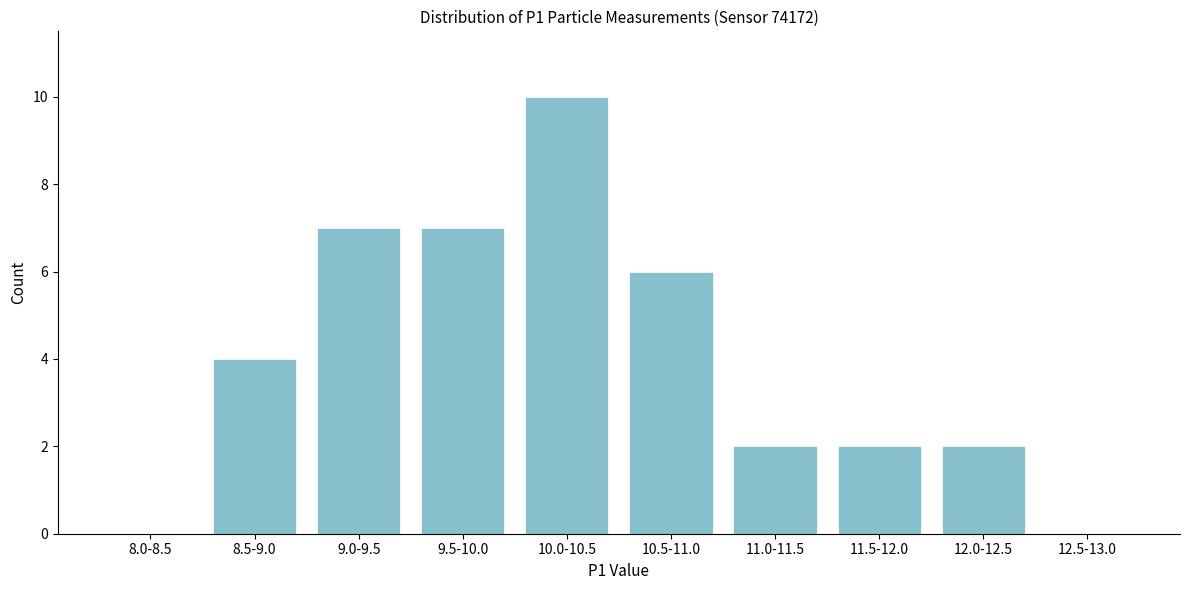

Reading left to right, transcribe all the data shown in this chart.

8.0-8.5=0	8.5-9.0=4	9.0-9.5=7	9.5-10.0=7	10.0-10.5=10	10.5-11.0=6	11.0-11.5=2	11.5-12.0=2	12.0-12.5=2	12.5-13.0=0